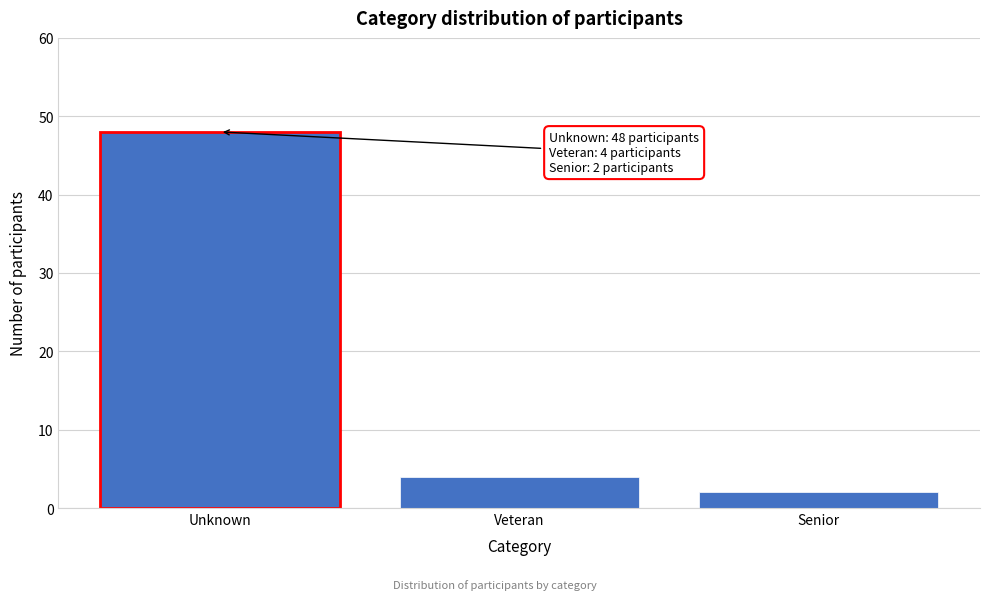

Reading left to right, extract all data points from this chart.

Unknown=48	Veteran=4	Senior=2